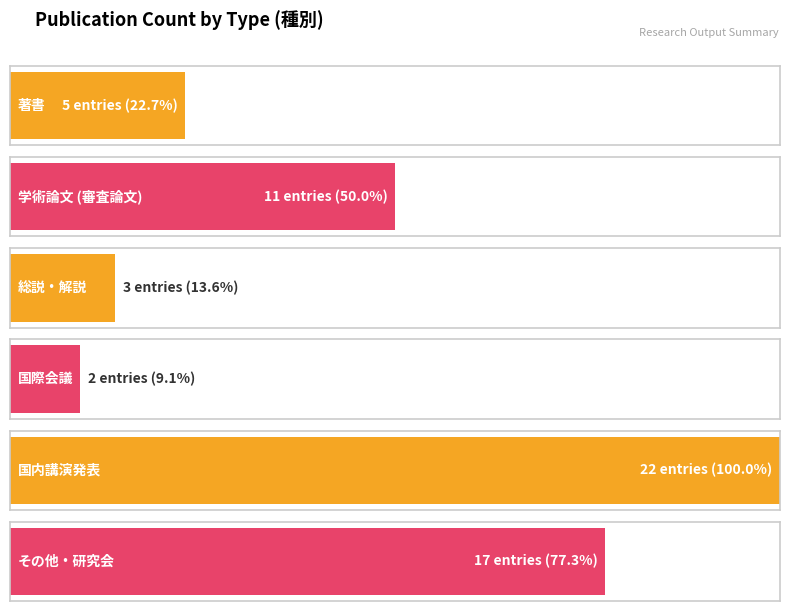

Count the number of values greater than 11.

2